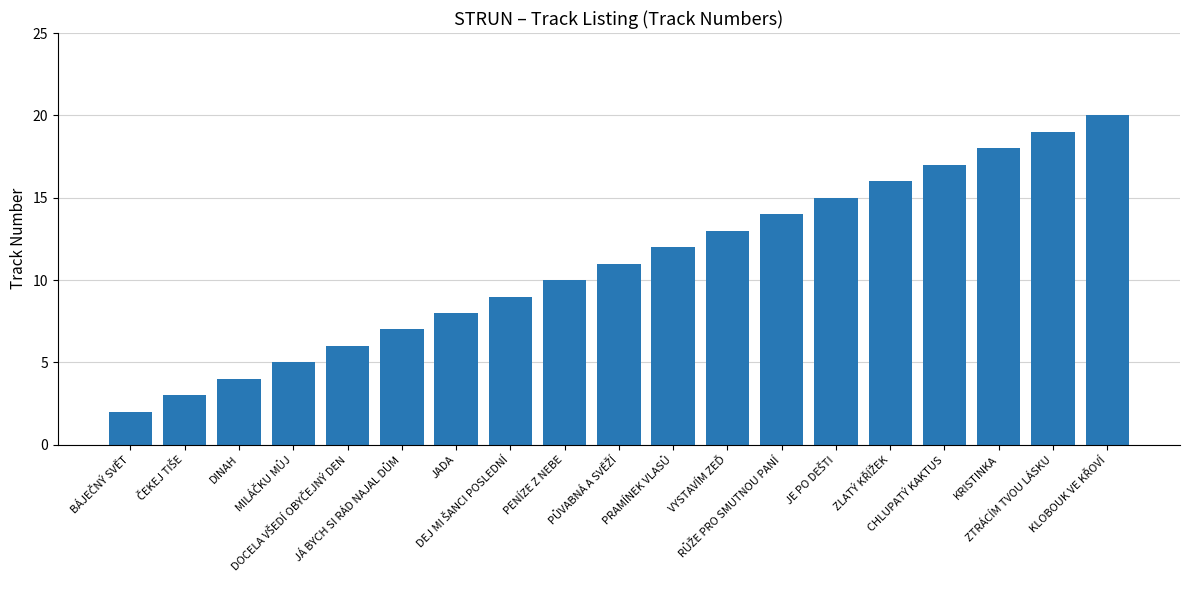

What is the difference between the maximum and second lowest values?

17